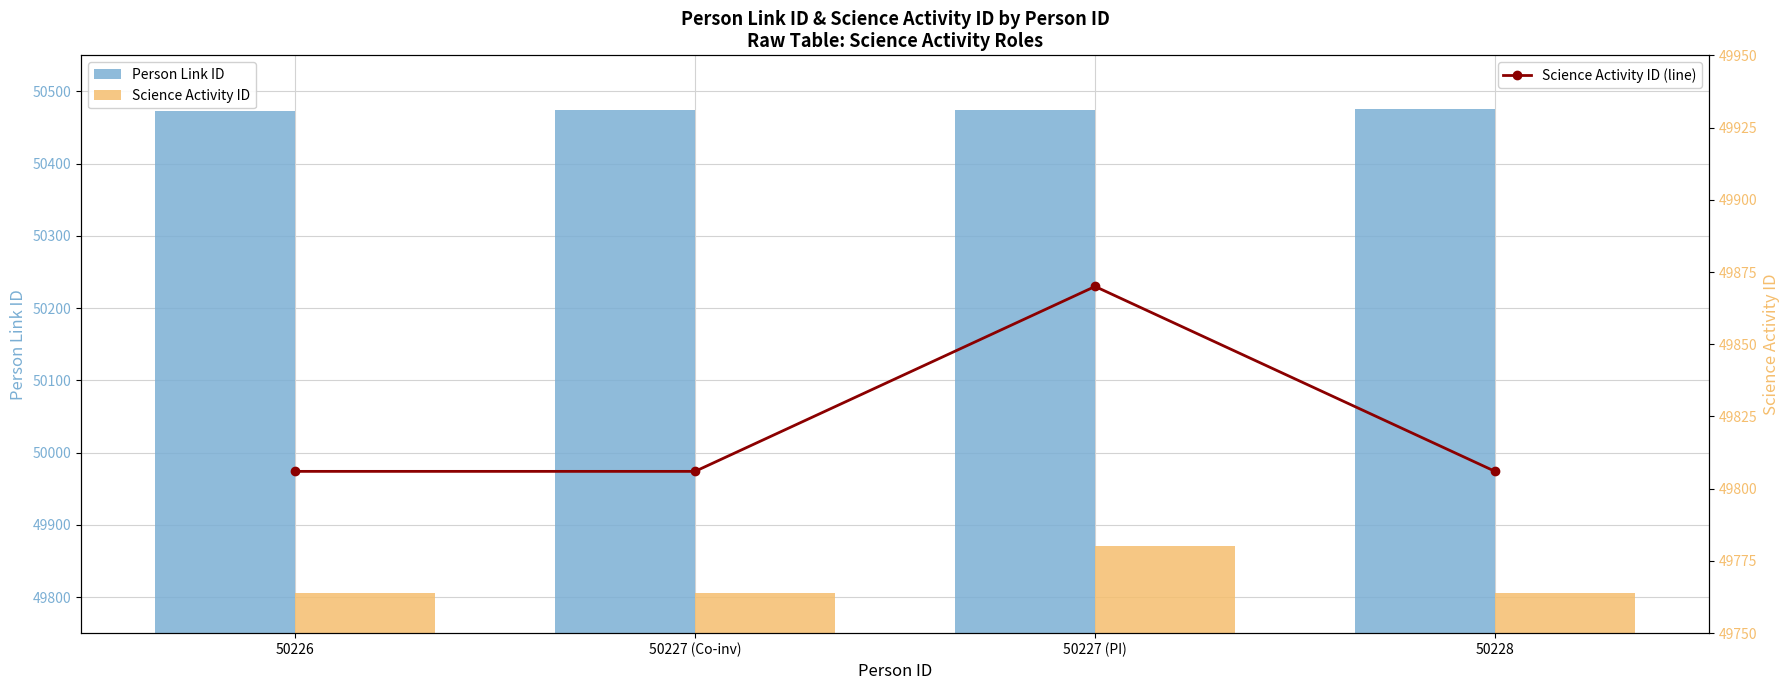

Reading left to right, what are all the values shown in this chart?

Person Link ID: 50226=50473	50227 (Co-inv)=50474	50227 (PI)=50475	50228=50476
Science Activity ID: 50226=49806	50227 (Co-inv)=49806	50227 (PI)=49870	50228=49806
Science Activity ID (line): 50226=49806	50227 (Co-inv)=49806	50227 (PI)=49870	50228=49806